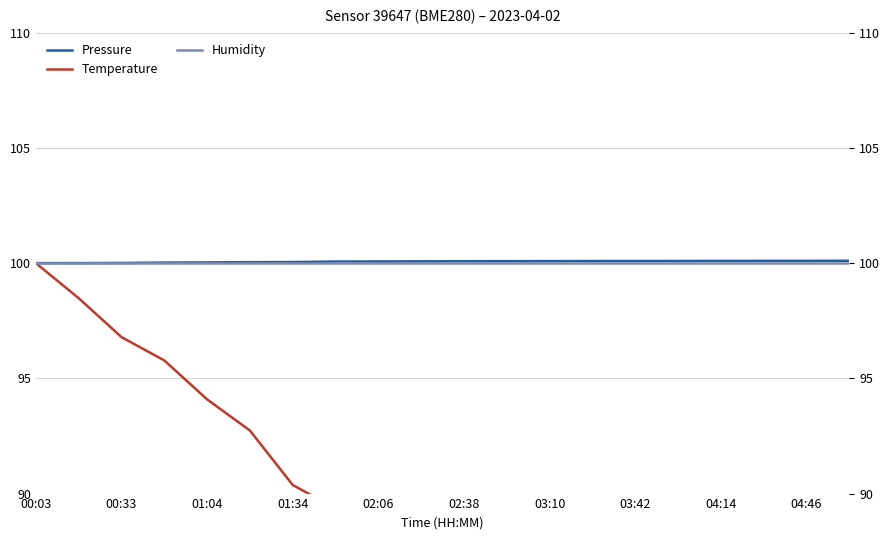

Rank the series by their maximum value, from lowest to highest.

Temperature, Humidity, Pressure